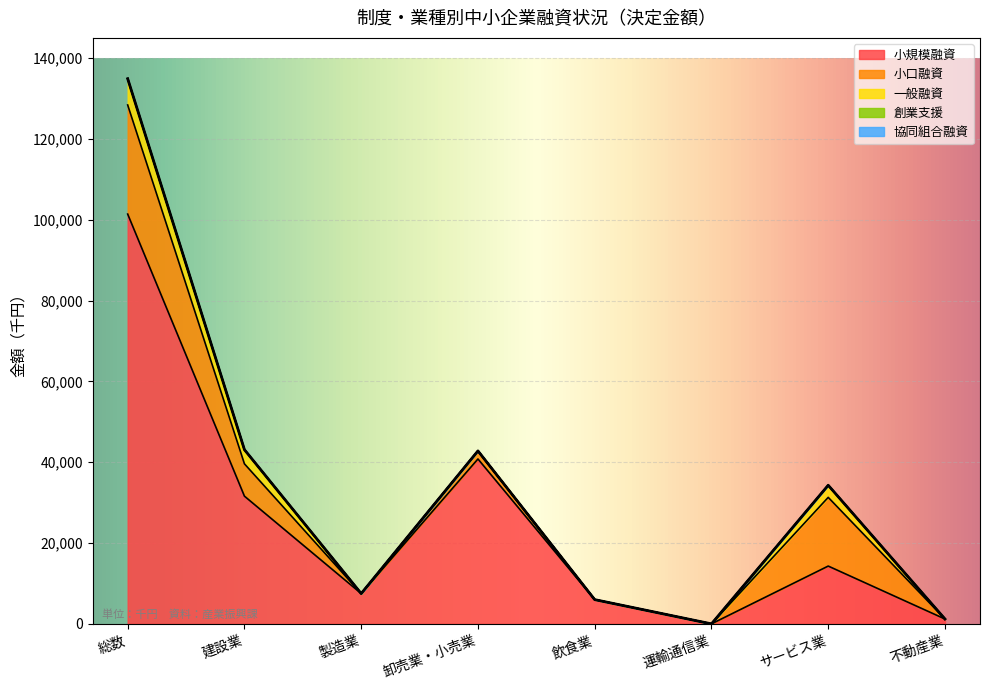

Does the chart display data point markers on the line(s)?

No